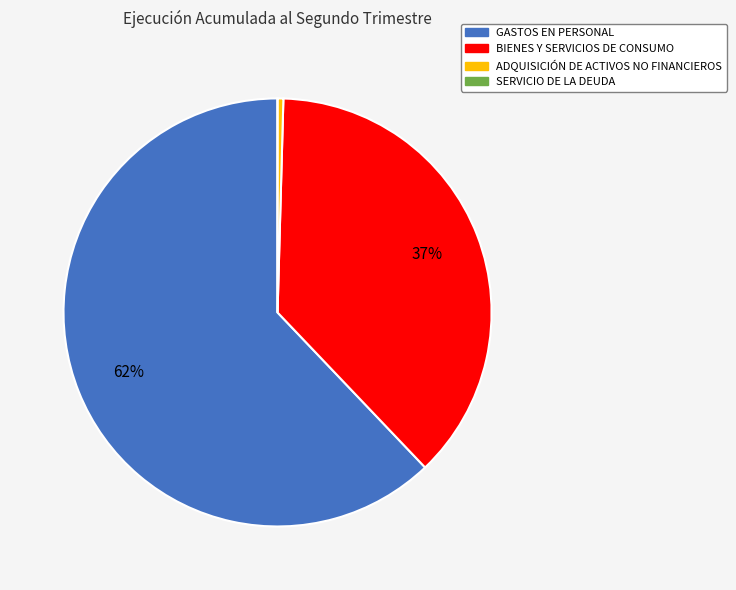

The GASTOS EN PERSONAL slice represents 62% of the pie. True or false?

True